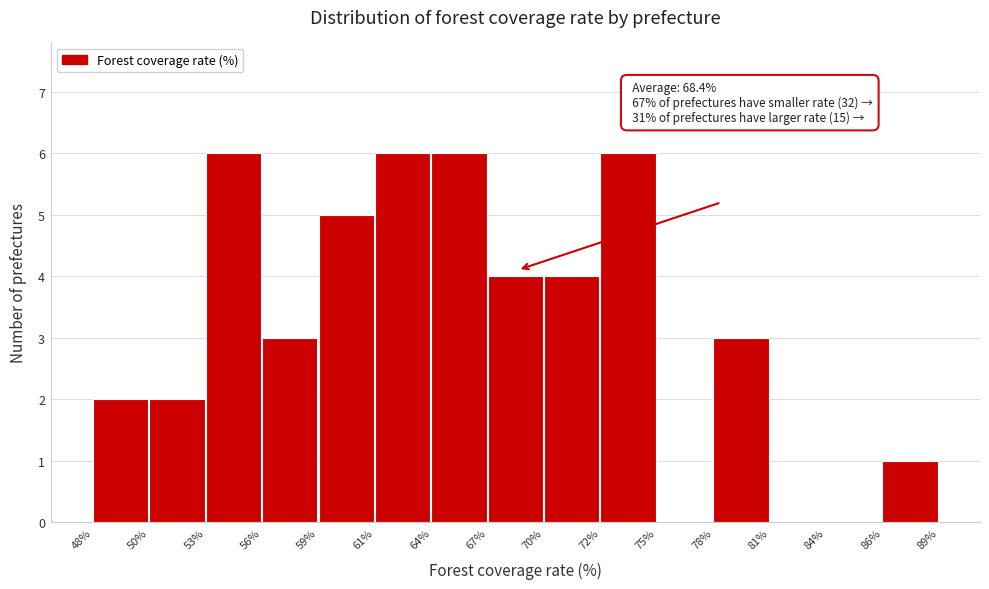

Reading left to right, what are all the values shown in this chart?

48%=2	50%=2	53%=6	56%=3	59%=5	61%=6	64%=6	67%=4	70%=4	72%=6	75%=0	78%=3	81%=0	84%=0	86%=1